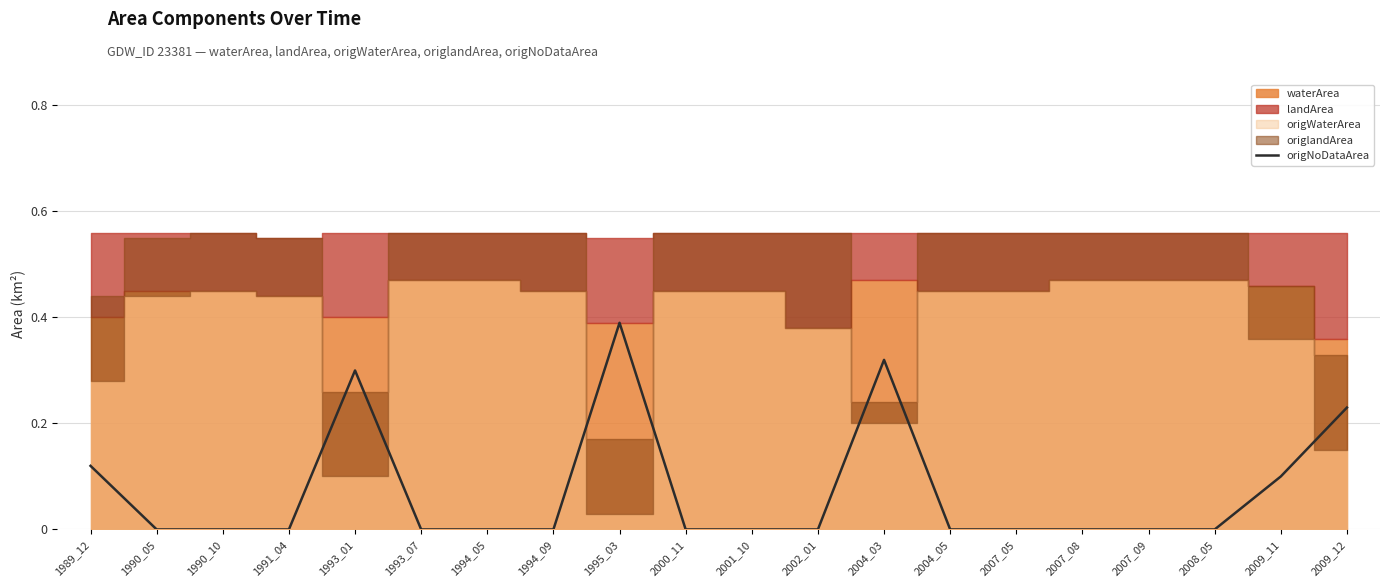

The origNoDataArea series shows -0.1 at 2002_01. True or false?

False